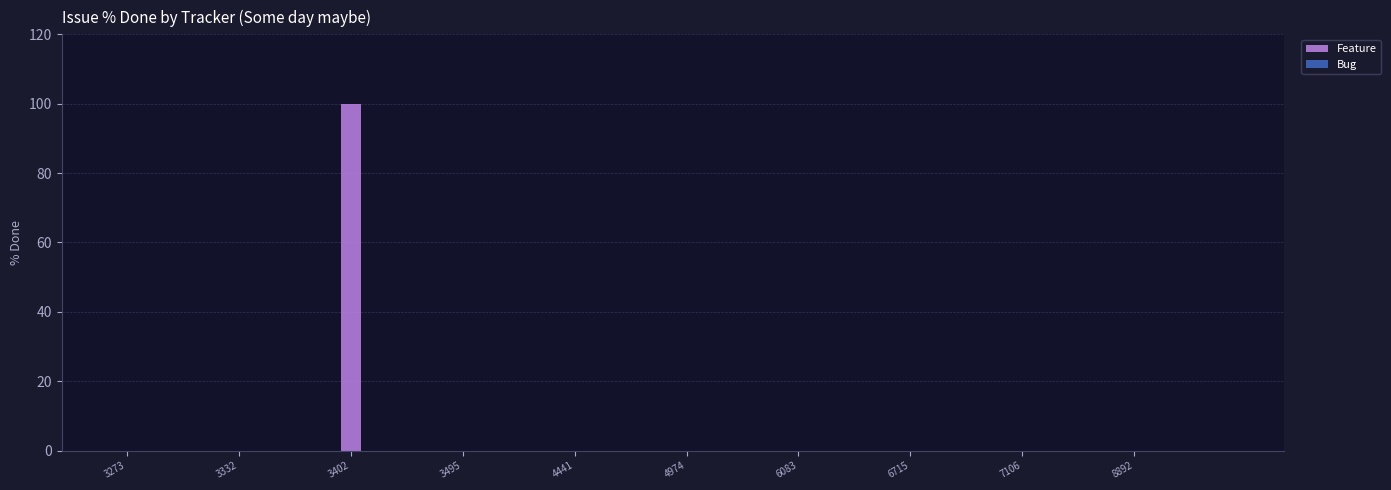

Are the bars grouped side by side (vs. stacked)?

No